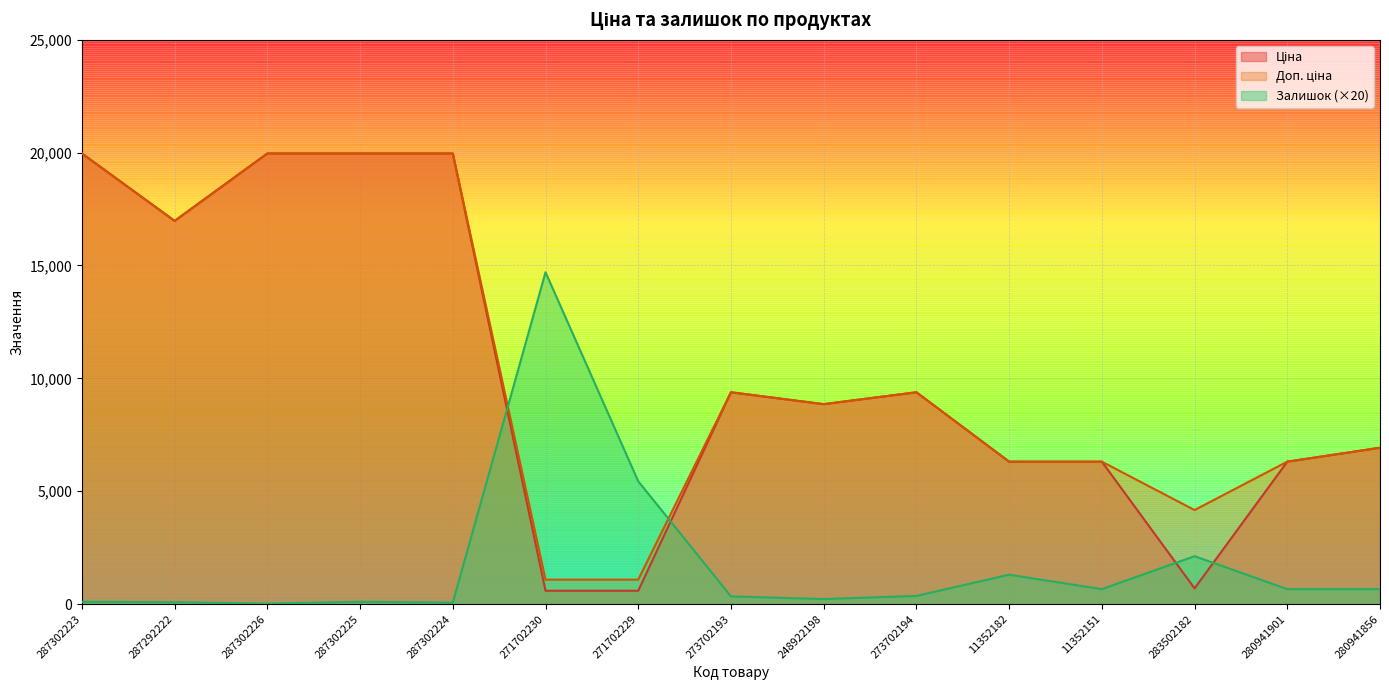

How many lines are shown in the chart?

3